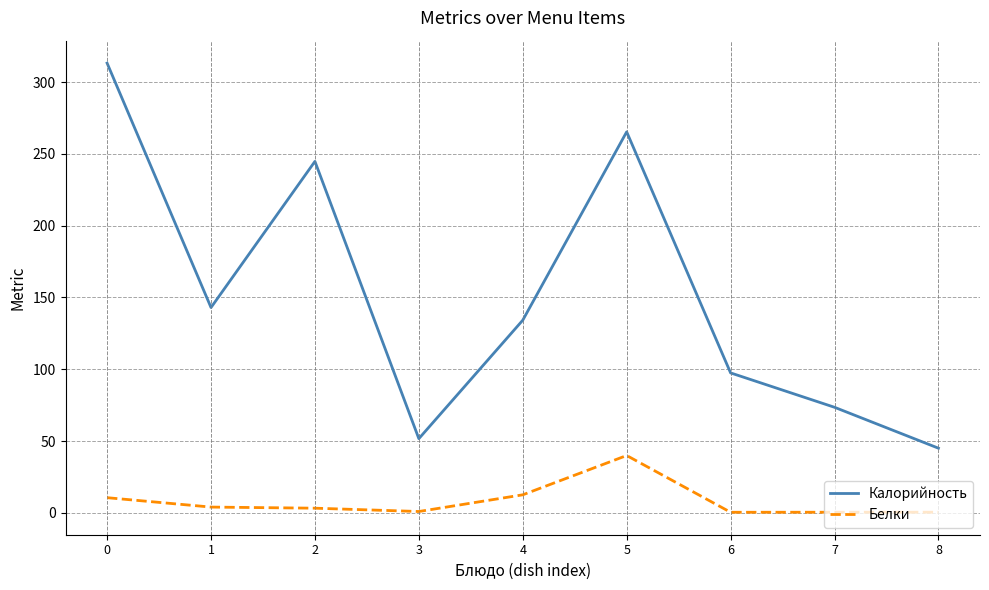

What is the difference between the maximum and minimum values in the Калорийность series?

268.3